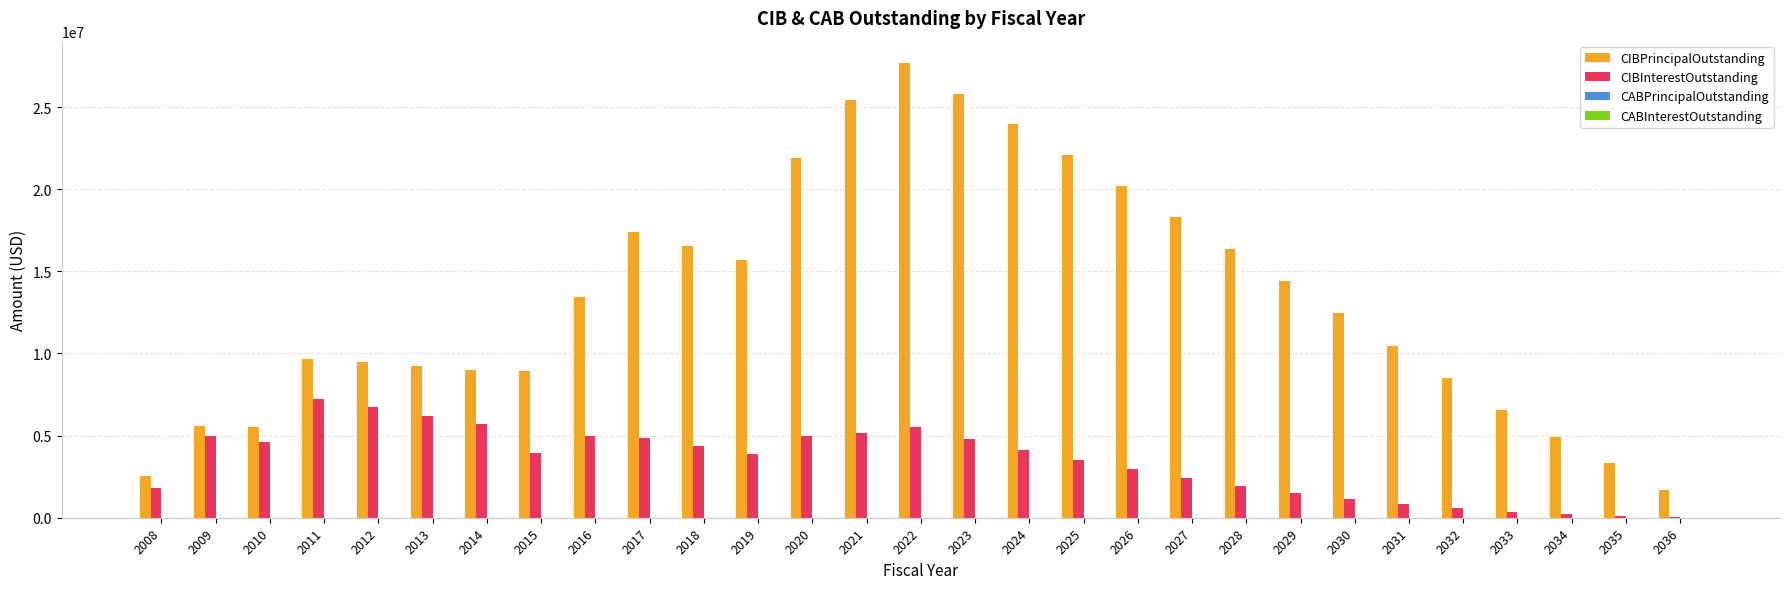

The value of CIBPrincipalOutstanding at 2014 is 5376075.4. True or false?

False